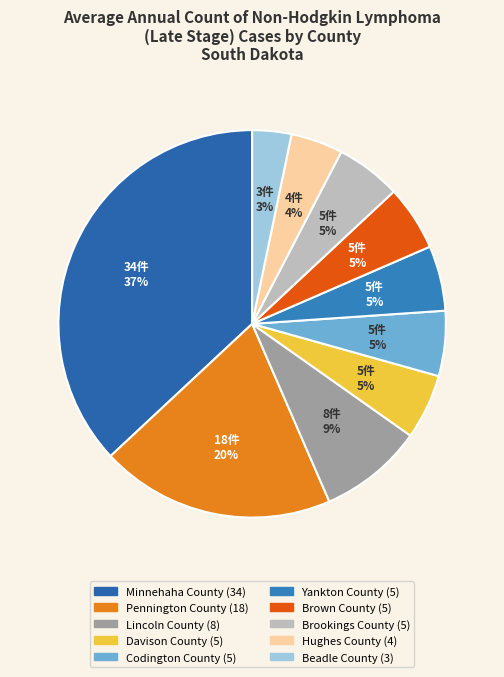

To the nearest percent, what is the combined percentage of Beadle County and Brookings County?

9%